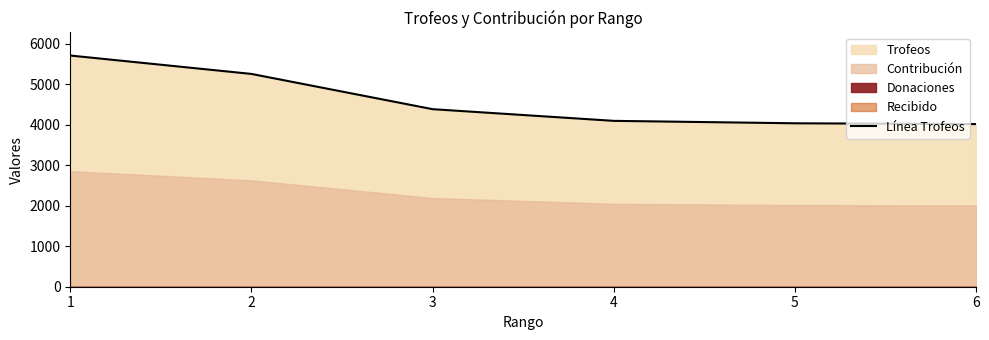

Reading left to right, extract all data points from this chart.

5705	5251	4381	4093	4033	4013